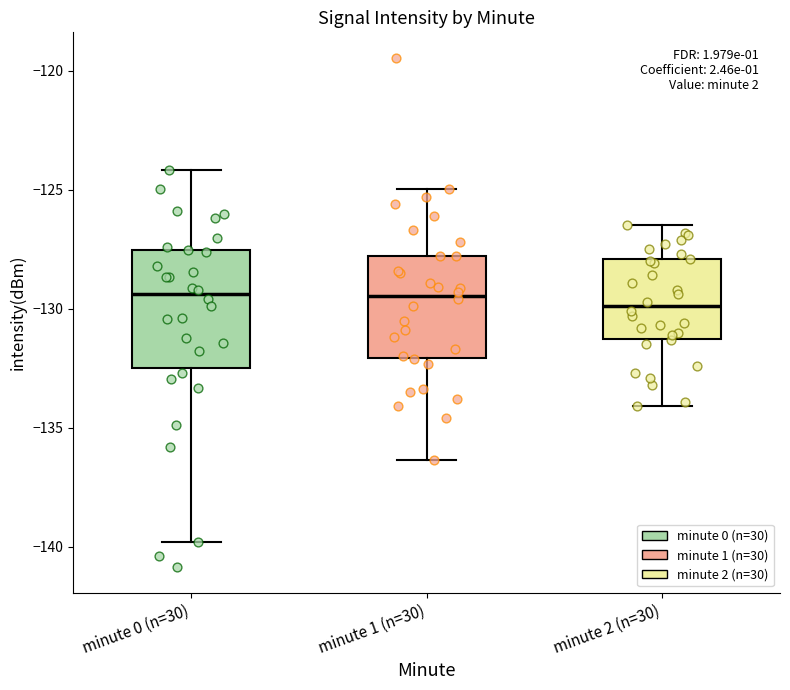

Which box is the tallest, from its lower edge to its upper edge?

minute 0 (n=30)